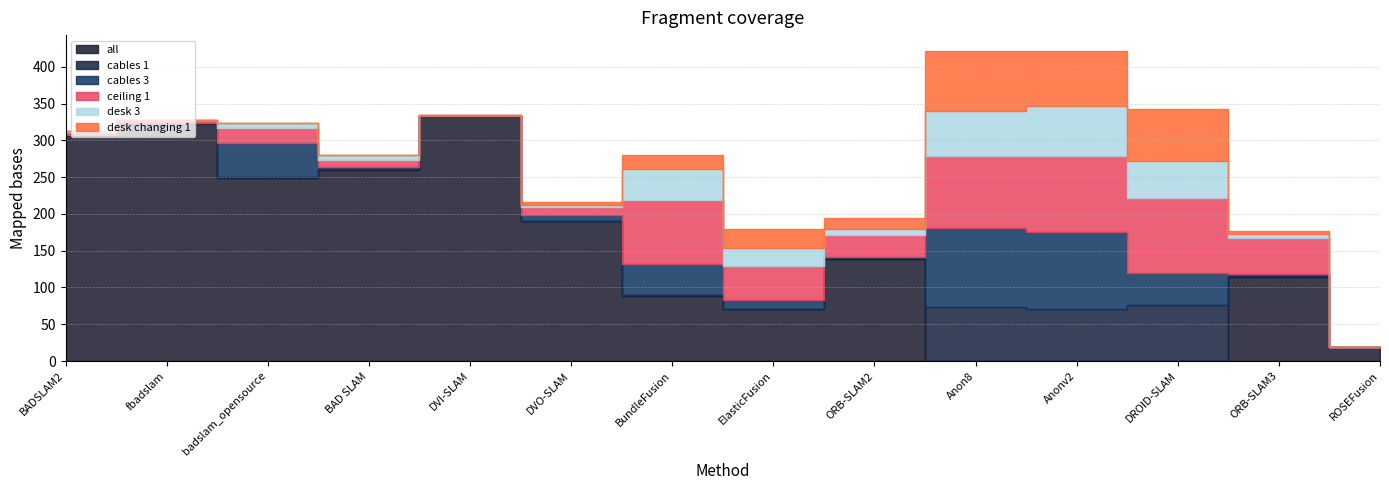

What is the total value across all series at ElasticFusion?

179.2